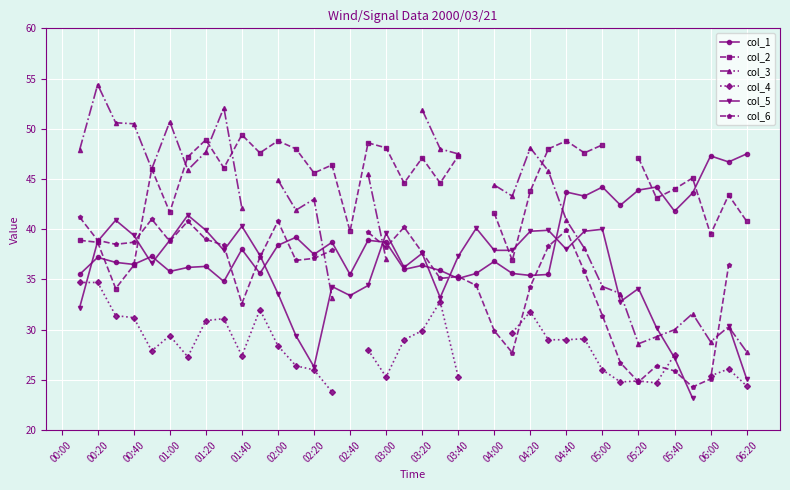

What position from the left is 05:40?

35